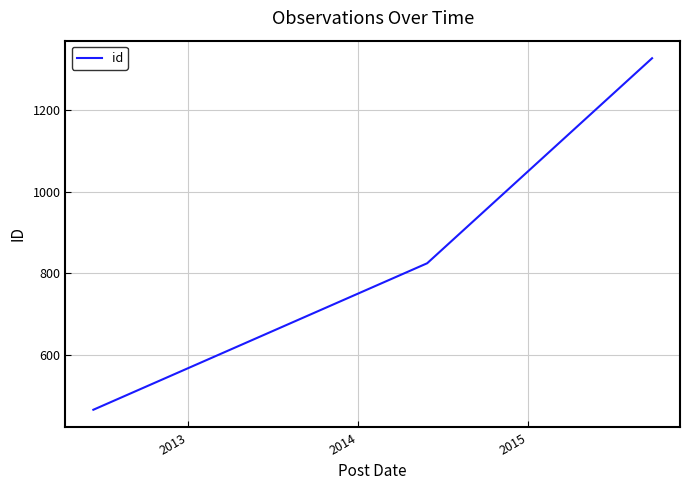

How many lines are shown in the chart?

1